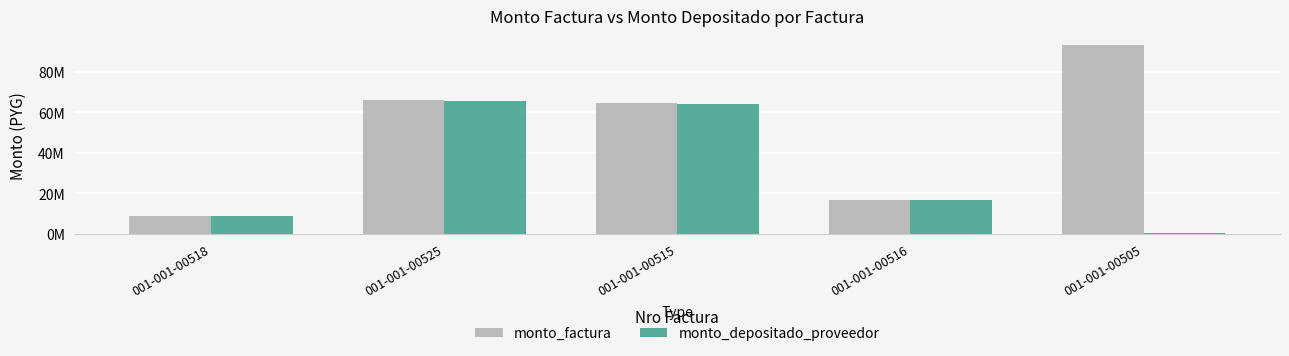

Does the chart contain stacked bars?

No